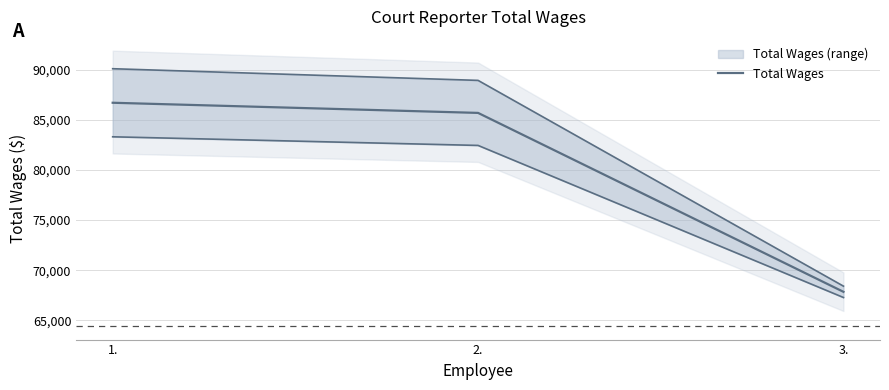

What is the smallest value displayed?

67840